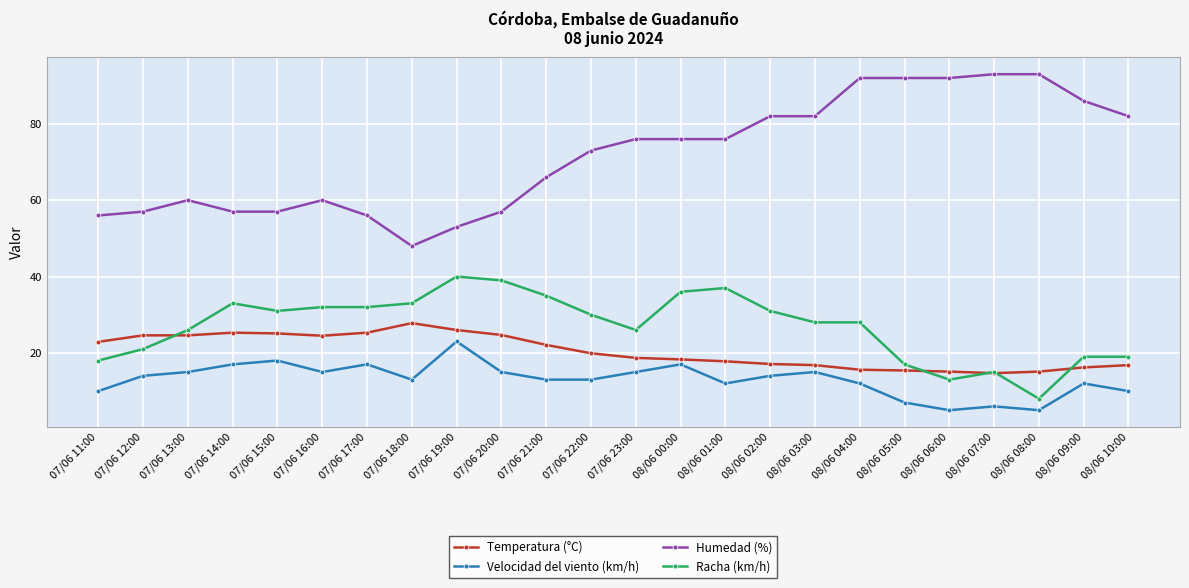

True or false: Humedad (%) has more than 0 interior local peaks.

True